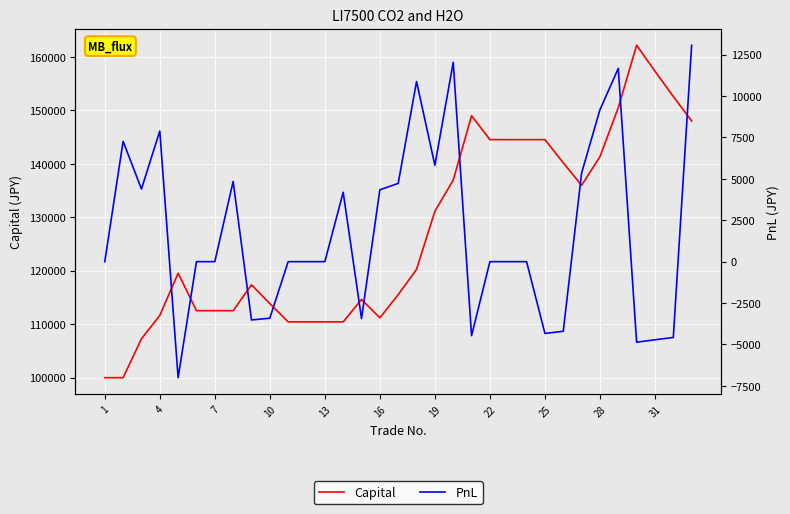

Which series has the widest spread of values?

Capital